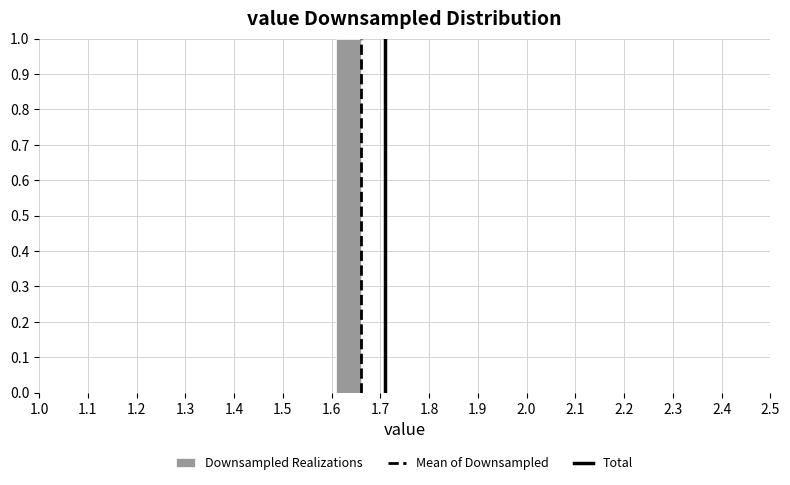

Reading left to right, transcribe this chart: for each bar, give the range it covers on the x-axis and its height. The values are not printed on the chart, so give them approximately, as read against the axis.

1.16 to 1.21: 0
1.21 to 1.26: 0
1.26 to 1.31: 0
1.31 to 1.36: 0
1.36 to 1.41: 0
1.41 to 1.46: 0
1.46 to 1.51: 0
1.51 to 1.56: 0
1.56 to 1.61: 0
1.61 to 1.66: 1
1.66 to 1.71: 0
1.71 to 1.76: 0
1.76 to 1.81: 0
1.81 to 1.86: 0
1.86 to 1.91: 0
1.91 to 1.96: 0
1.96 to 2.01: 0
2.01 to 2.06: 0
2.06 to 2.11: 0
2.11 to 2.16: 0